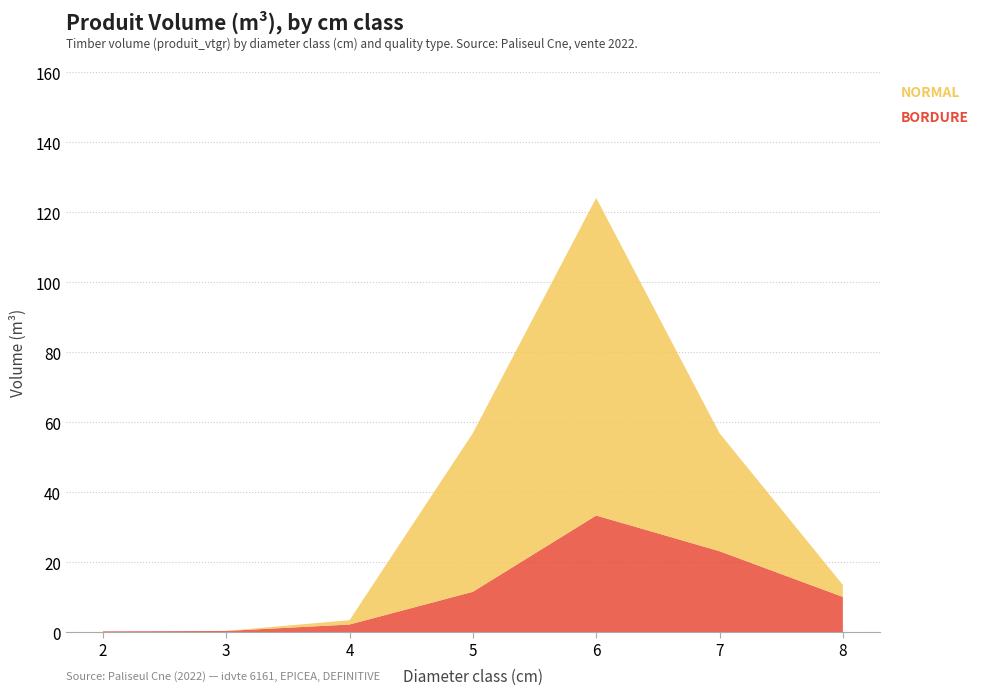

Reading right to left, list all the values displayed in this chart.

BORDURE: 8=10.1	7=23.2	6=33.4	5=11.6	4=2.2	3=0.4	2=0.3
NORMAL: 8=3.4	7=33.7	6=90.7	5=45.3	4=1.2	3=0.0	2=0.0